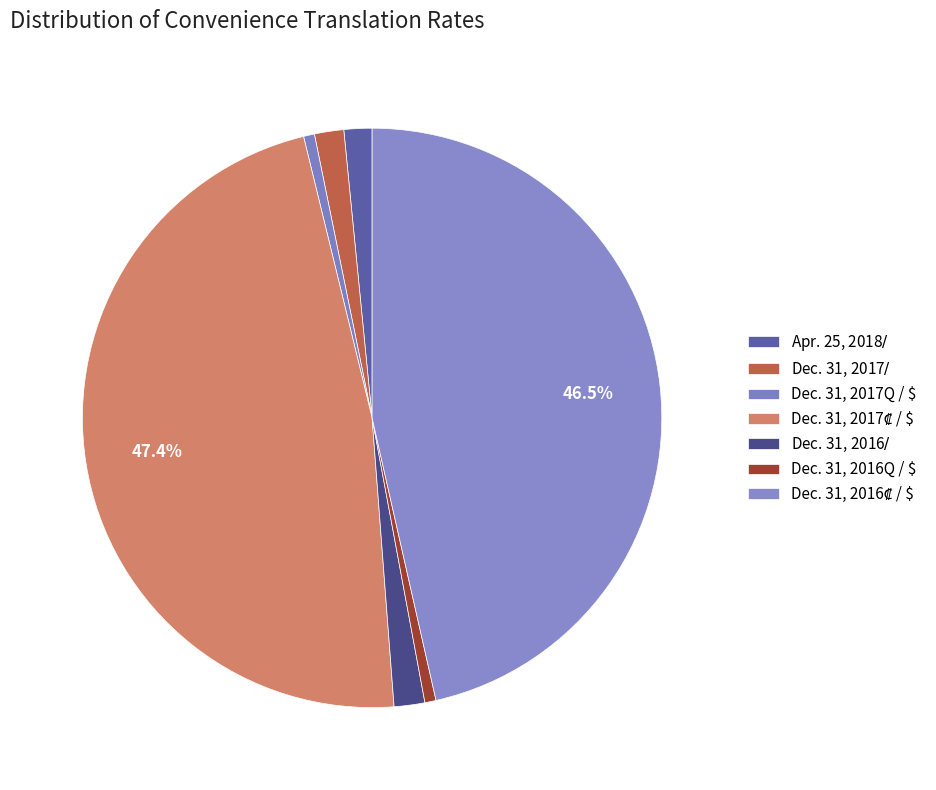

What percentage is the Apr. 25, 2018$ / $ slice, to the nearest percent?

2%